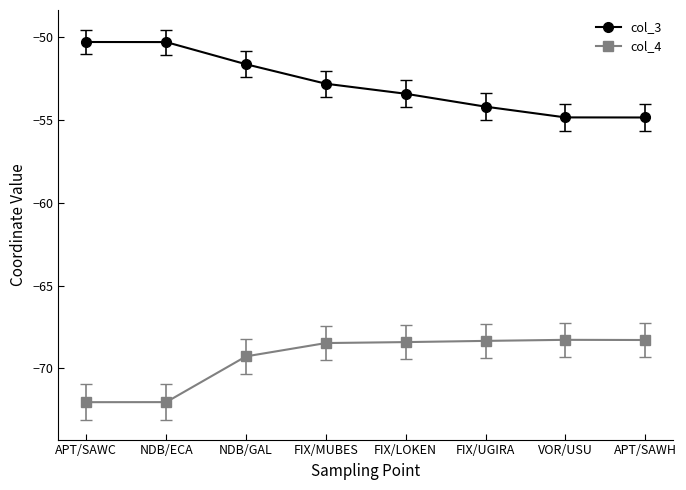

How many distinct data groups are displayed?

2